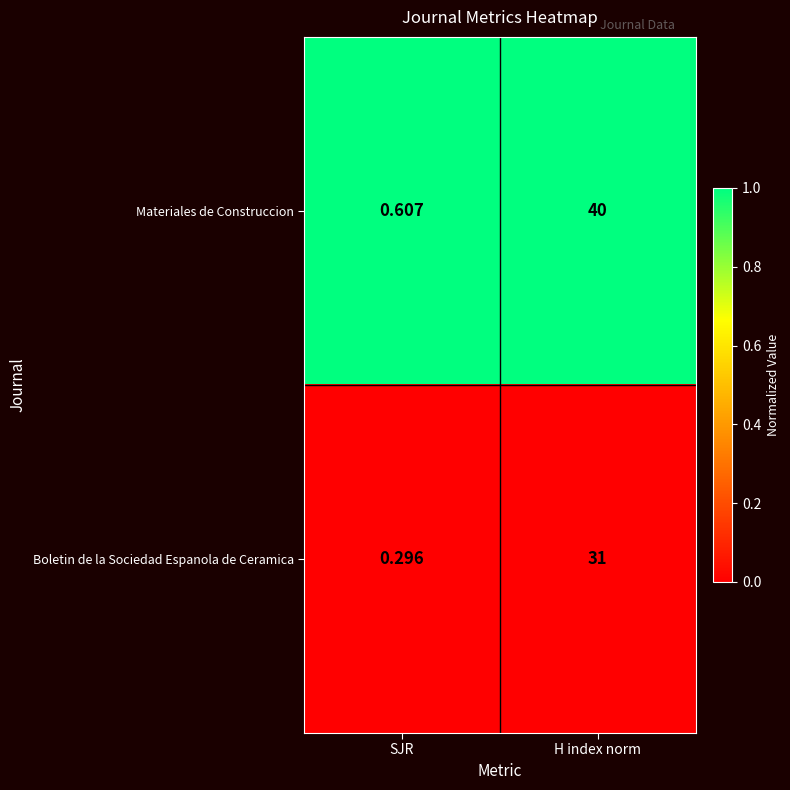

Where is Boletin de la Sociedad Espanola de Ceramica nearest to the value 15?

SJR